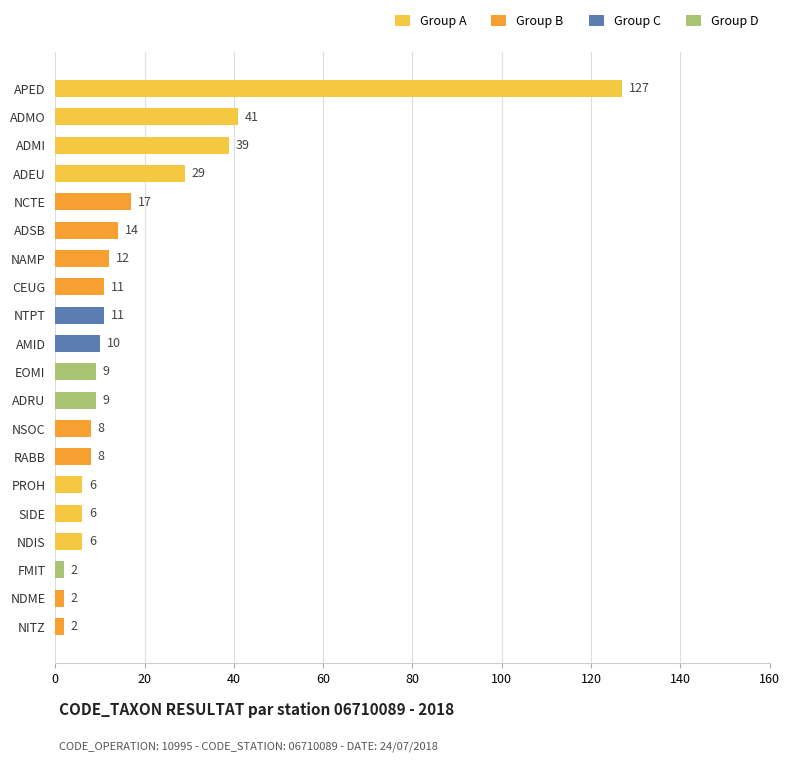

What position from the bottom is NCTE?

16